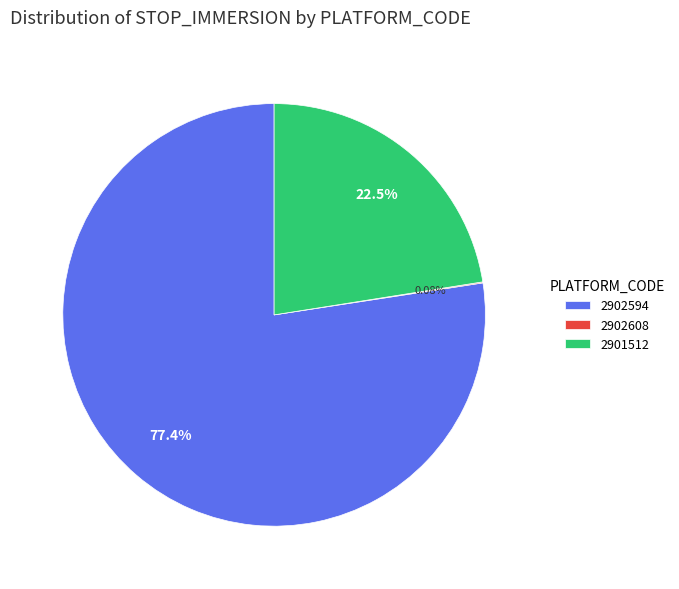

To the nearest percent, what is the average slice percentage?

33%